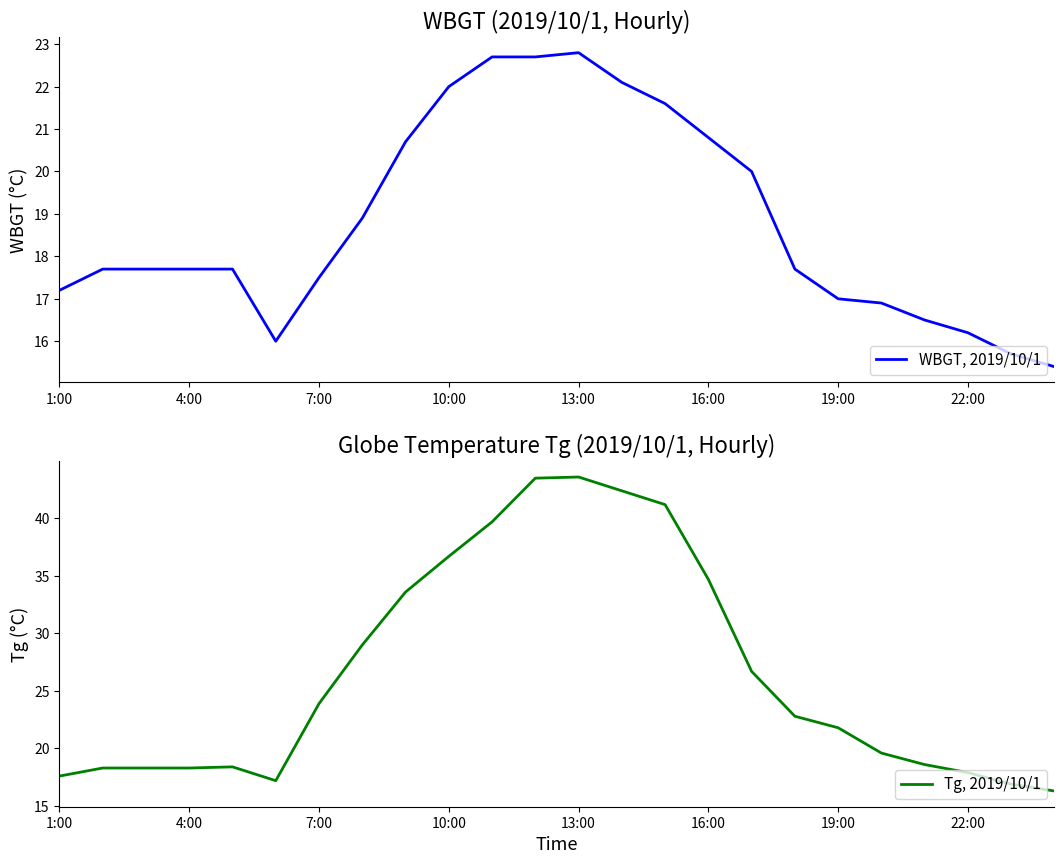

What are all the series names shown in the legend?

WBGT, 2019/10/1, Tg, 2019/10/1